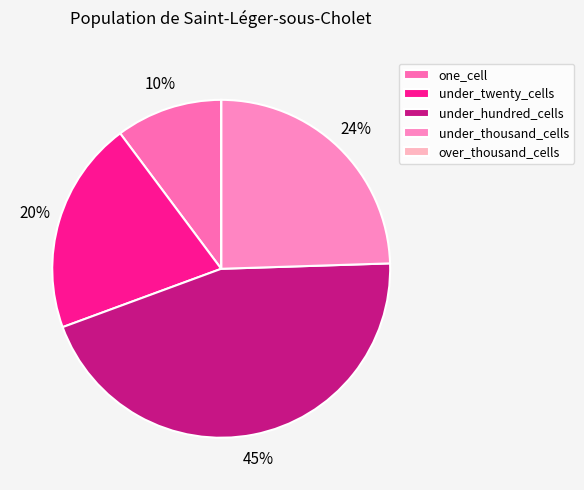

What percentage do over_thousand_cells and under_thousand_cells together represent?

24.5%